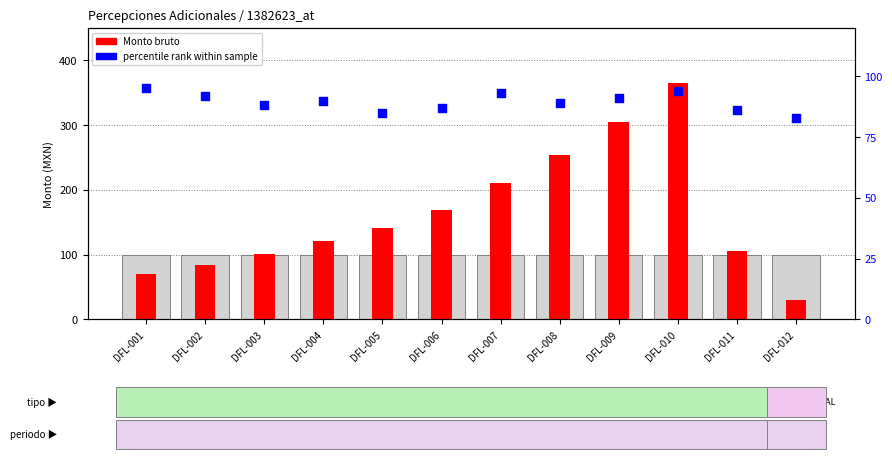

At how many categories does at least one series exceed 120?

7